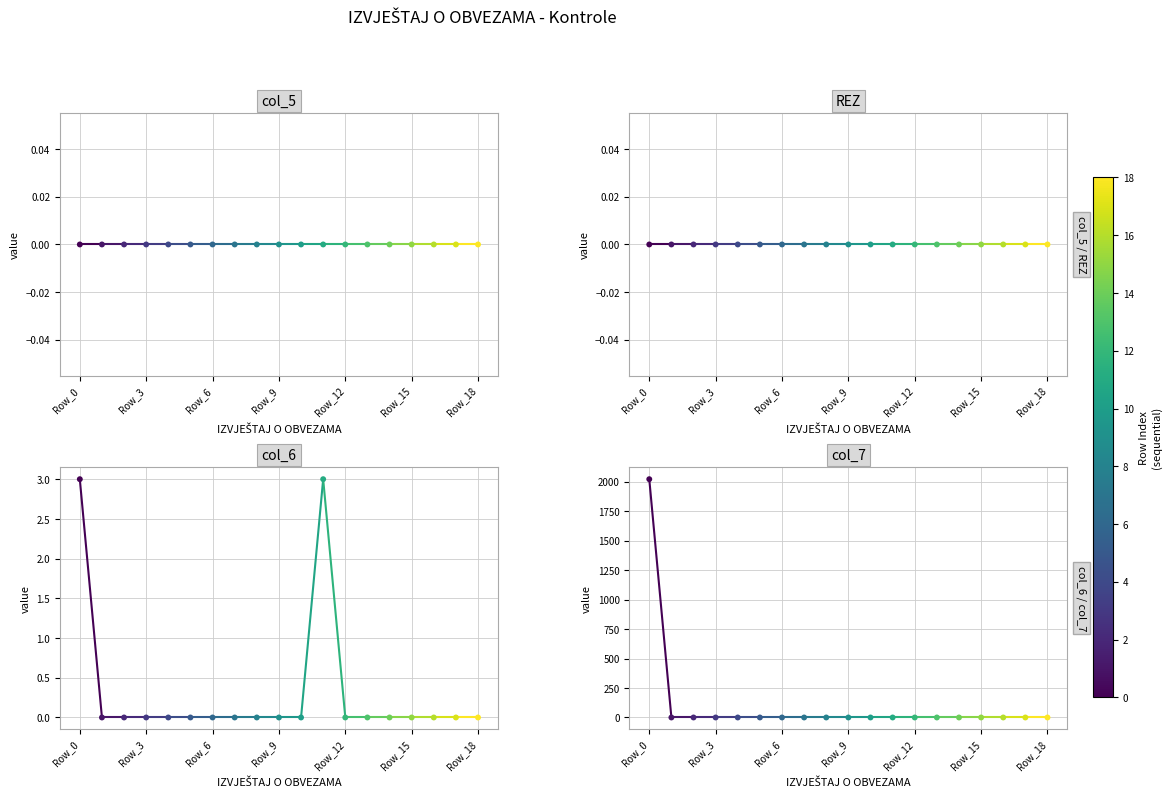

Which series reaches the maximum Y coordinate?

col_7